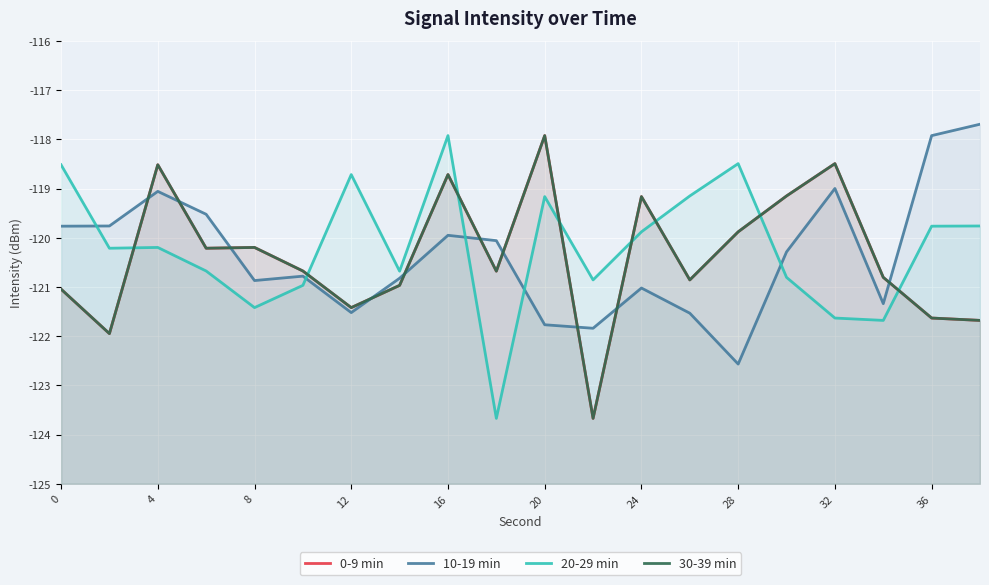

The value of 30-39 min at 13 is -120.9. True or false?

True